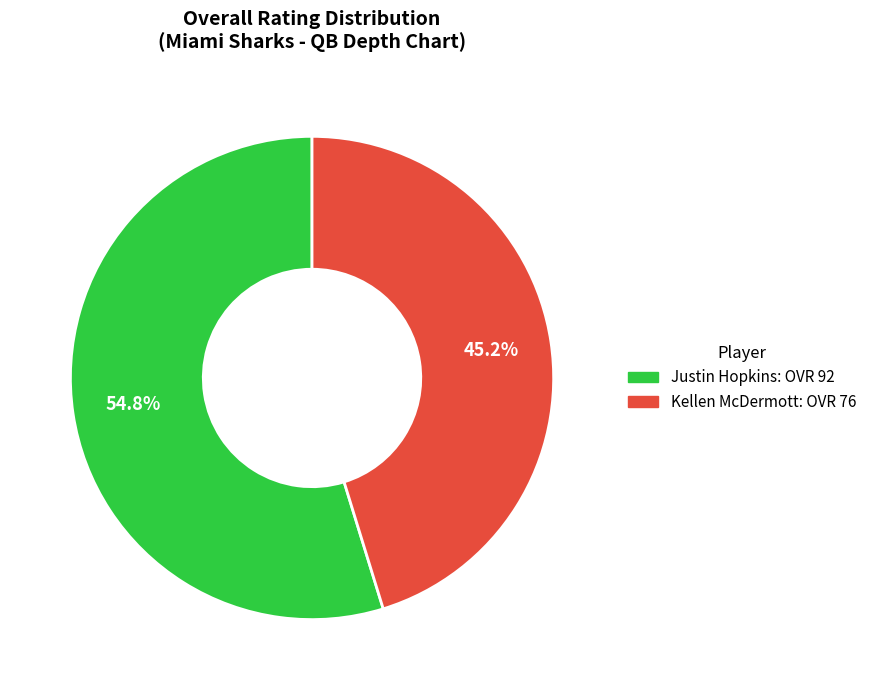

True or false: Justin accounts for 55% of the total.

True